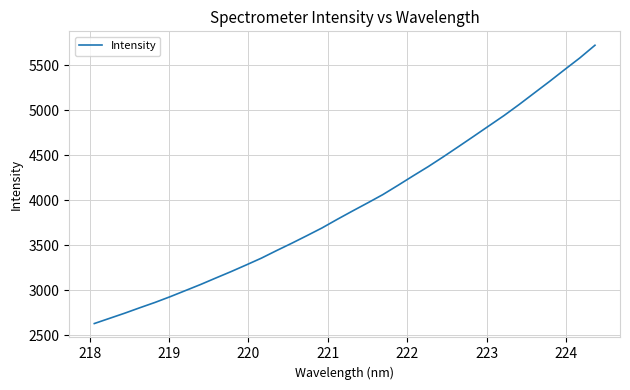

What is the difference between the maximum and minimum values?

3090.4